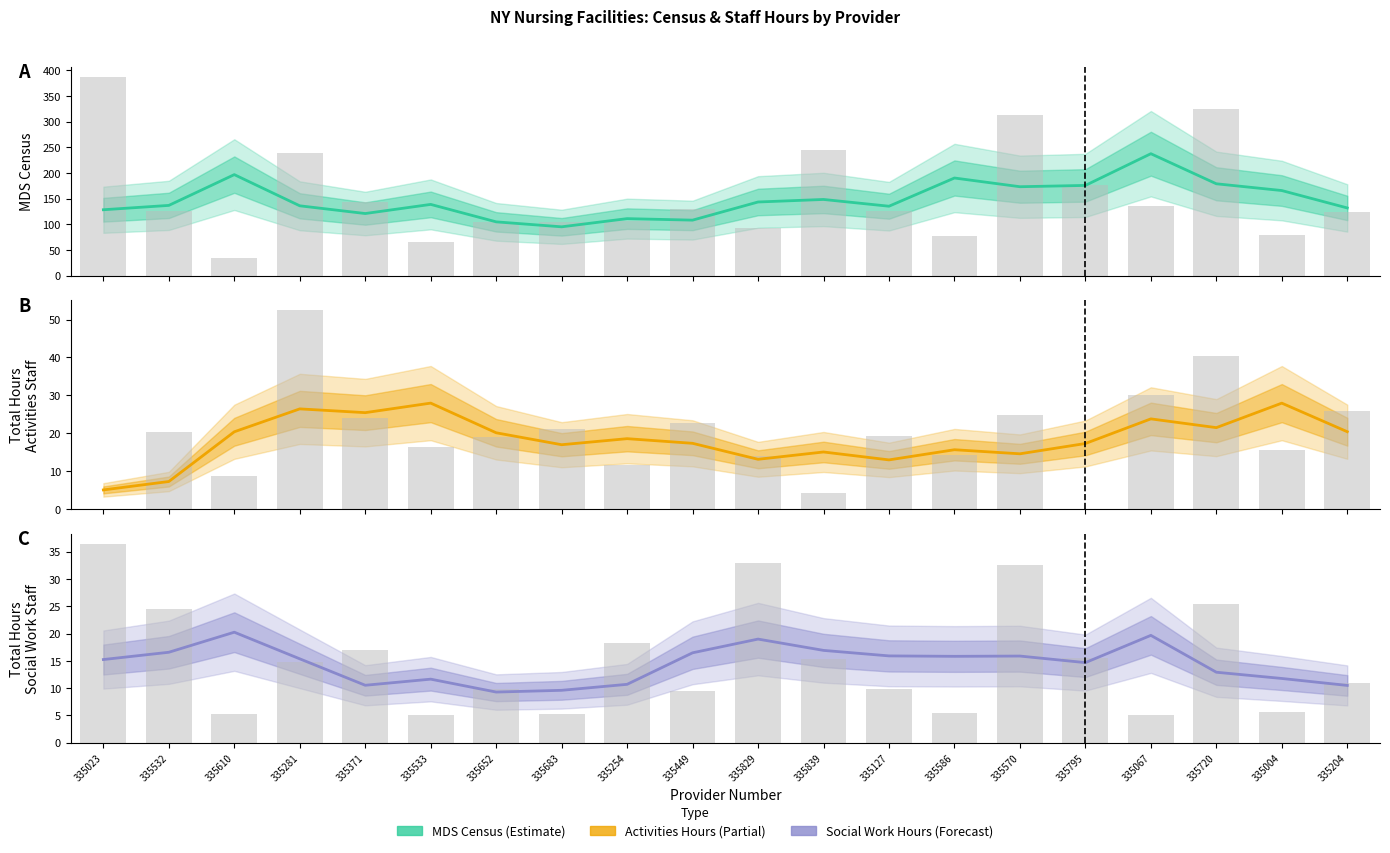

What is the sum of the MDS Census (observed) values at 335204 and 335371?

268.8